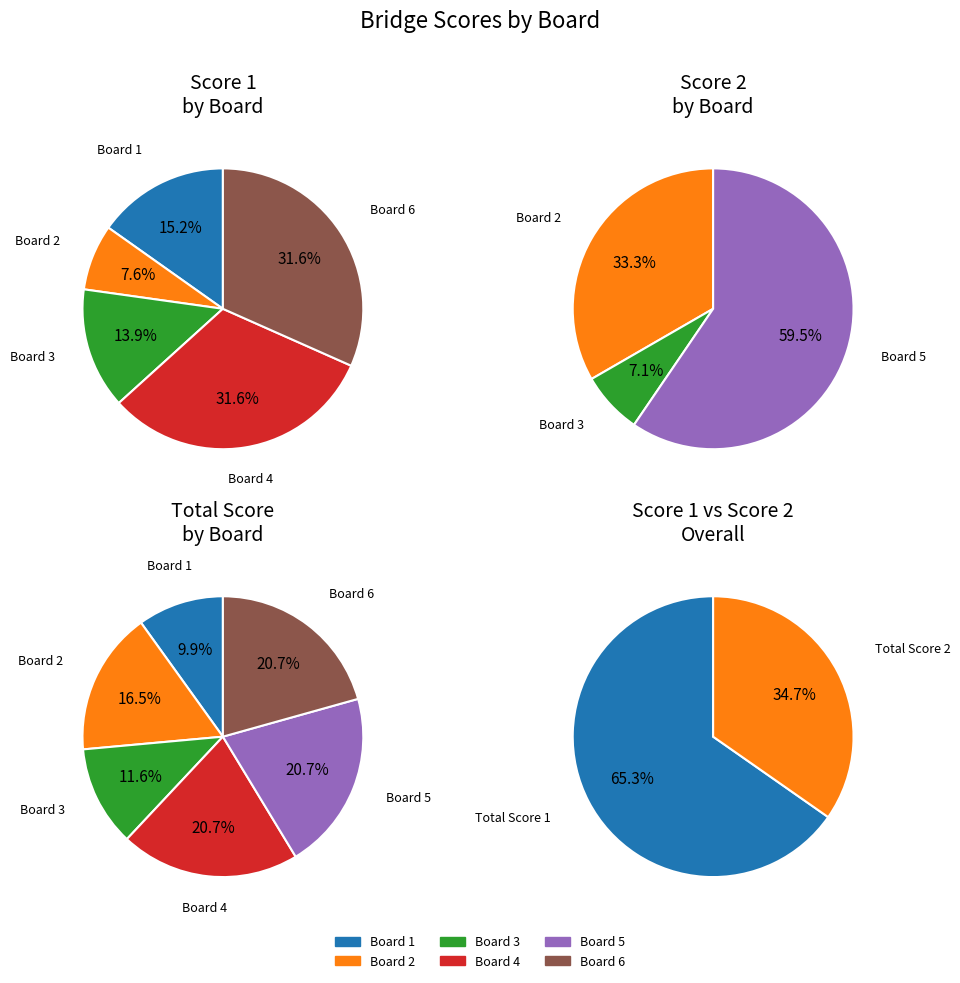

What is the difference between the highest and lowest values at Board 4?

25